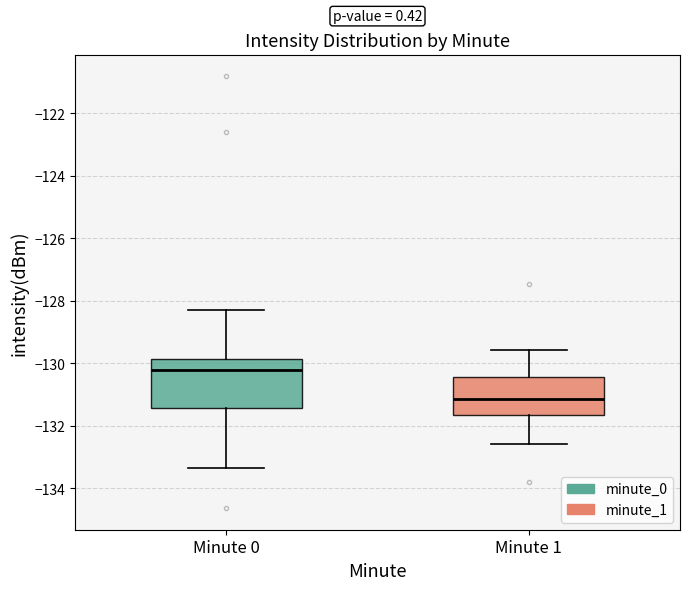

Which box has the highest median line?

Minute 0